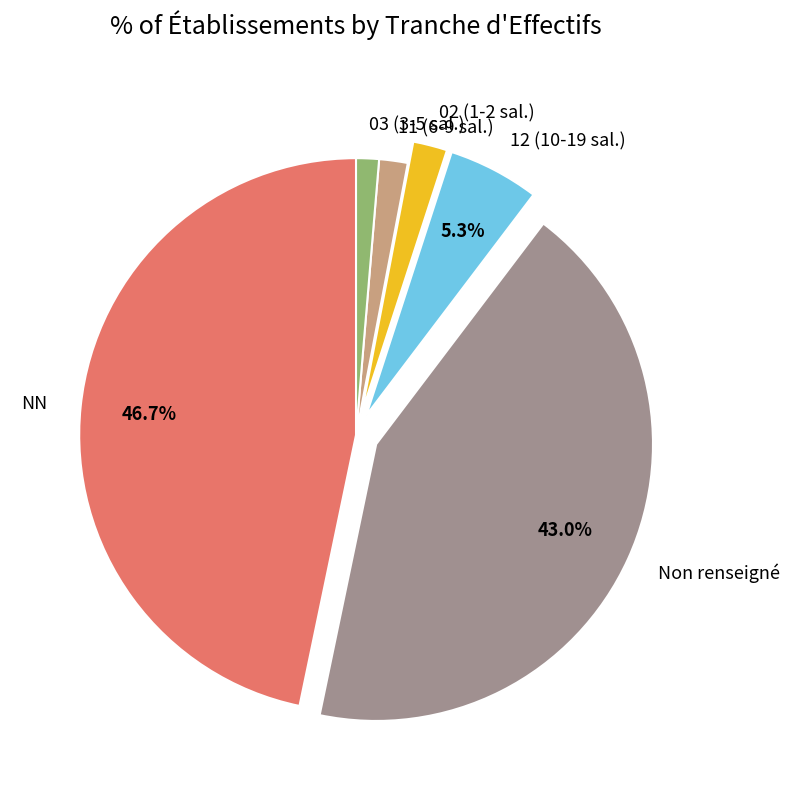

Which category has the biggest portion of the pie?

NN